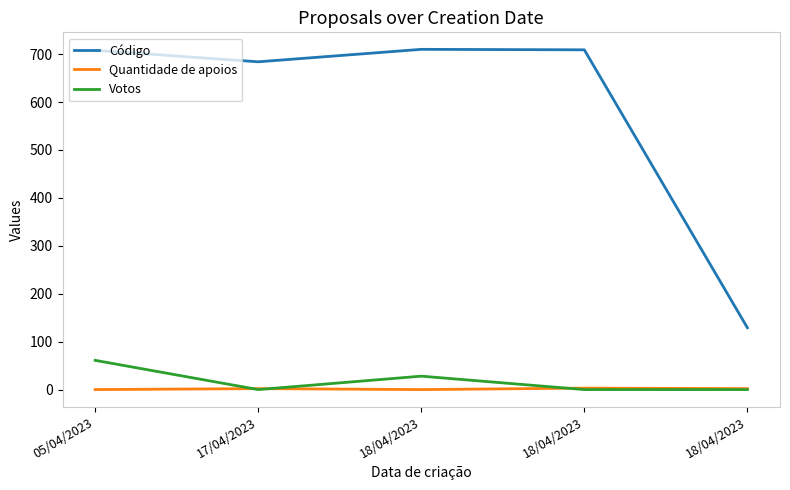

What are all the series names shown in the legend?

Código, Quantidade de apoios, Votos